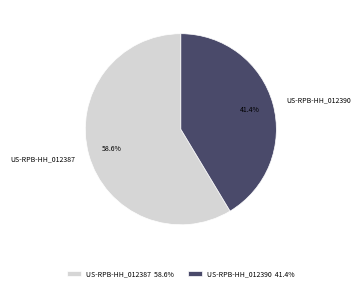

Between US-RPB-HH_012390 and US-RPB-HH_012387, which is larger?

US-RPB-HH_012387